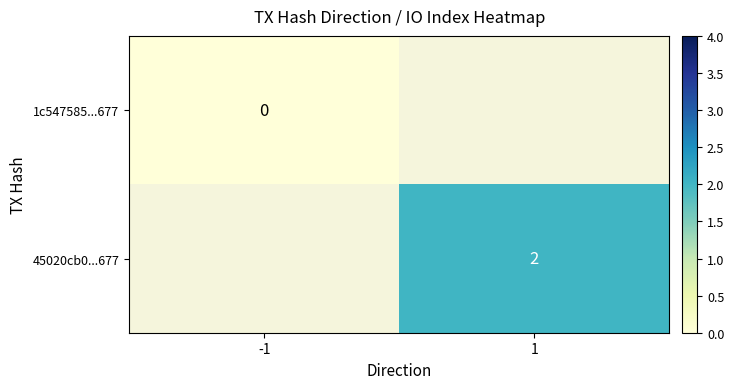

Is it true that 45020cb0...677 equals 3 at 1?

False